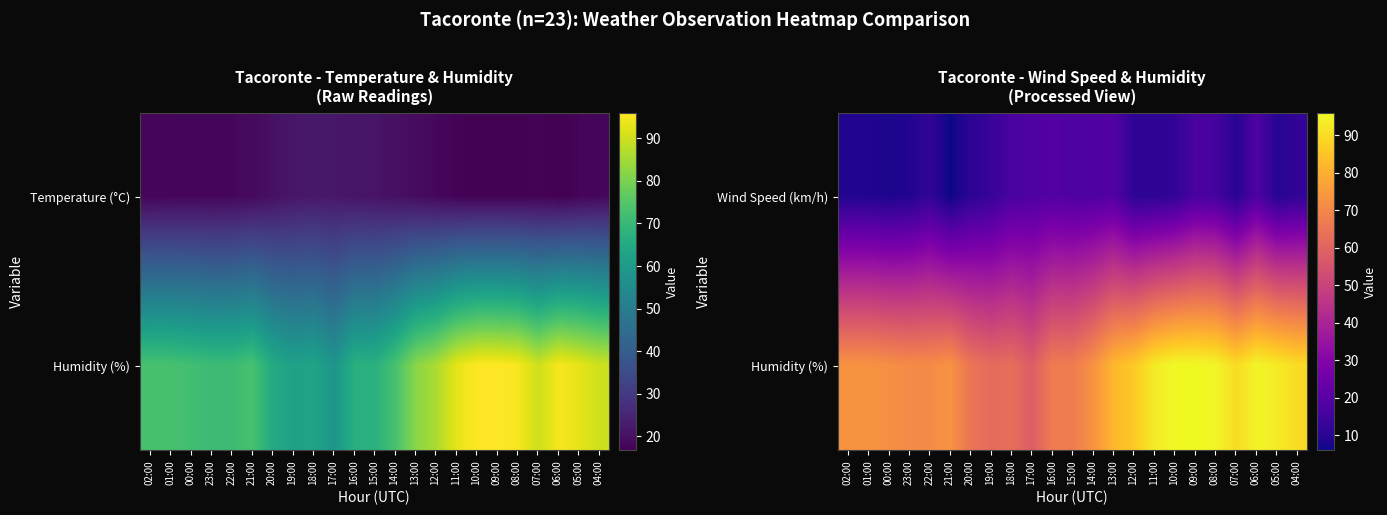

At which category is the sum across all series the highest?

09:00